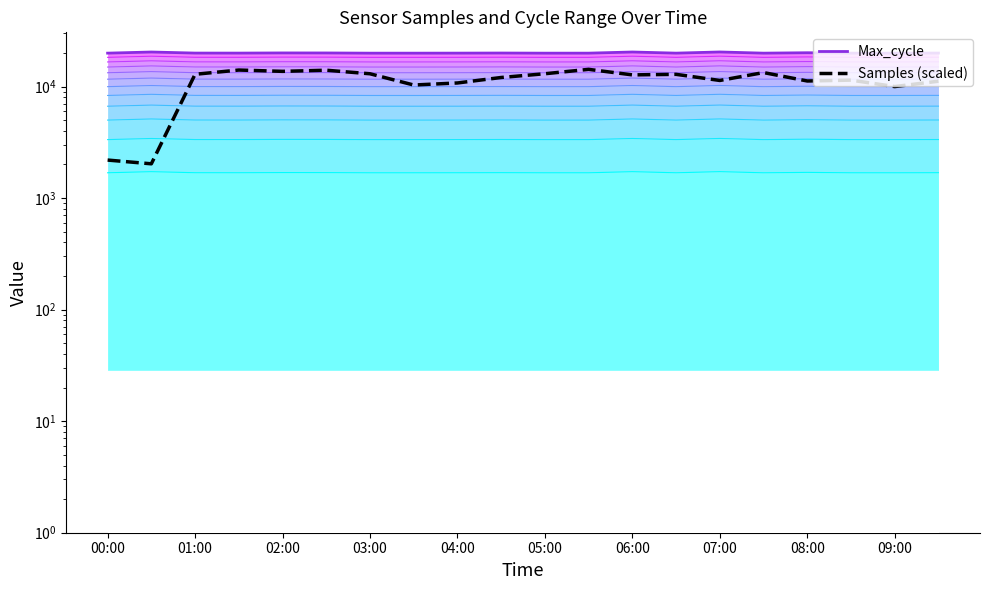

What is the value of the Samples (scaled) point at the 19th from the left?

9988.6